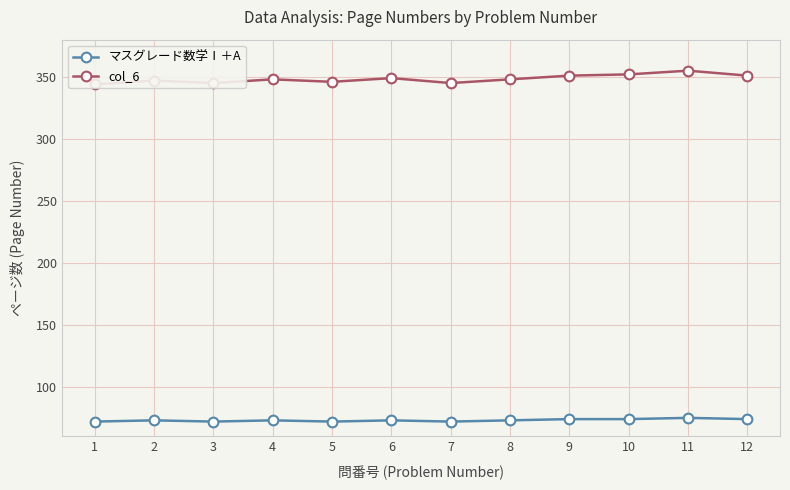

At which label is col_6 closest to 349?

6